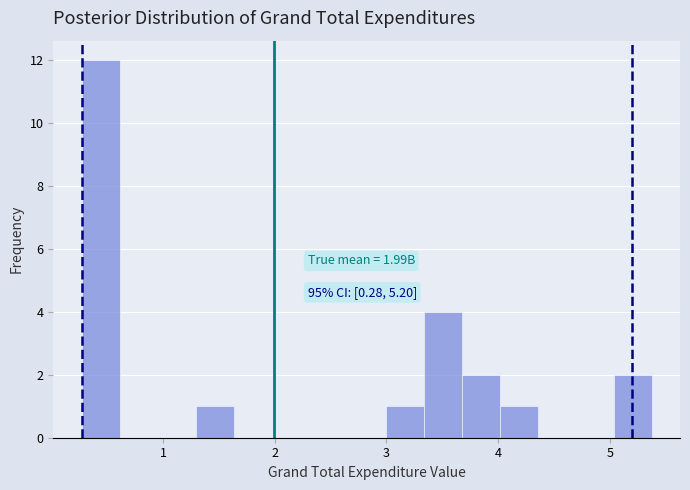

Read against the x-axis, roughly where is the centre of the tallest bar?

0.4